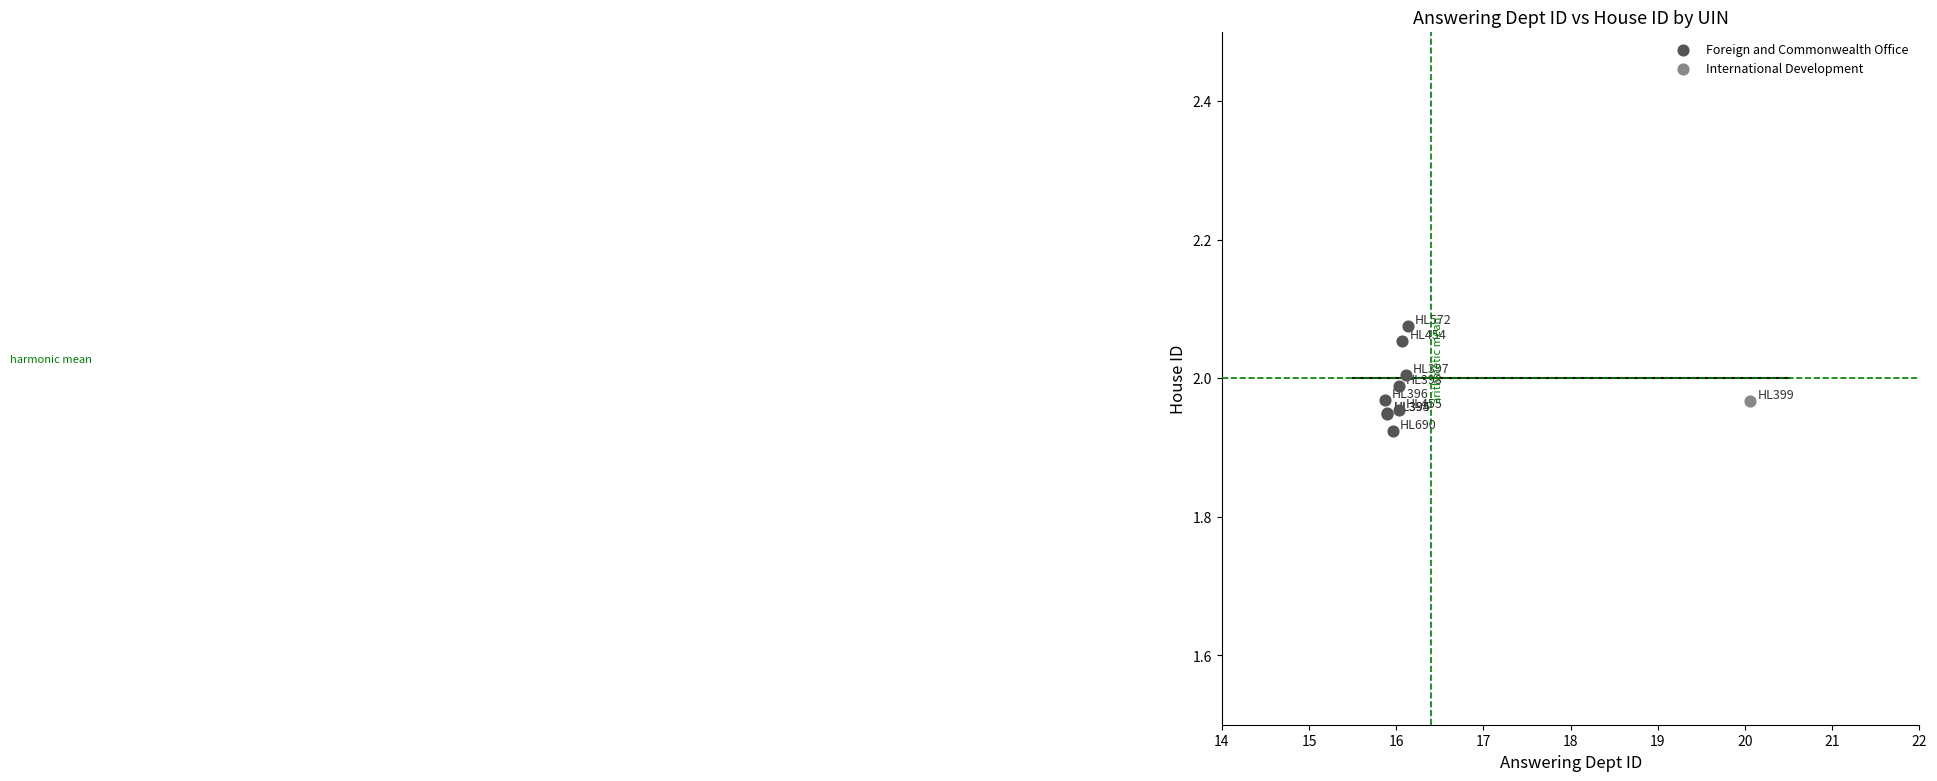

What are all the series names shown in the legend?

Foreign and Commonwealth Office, International Development